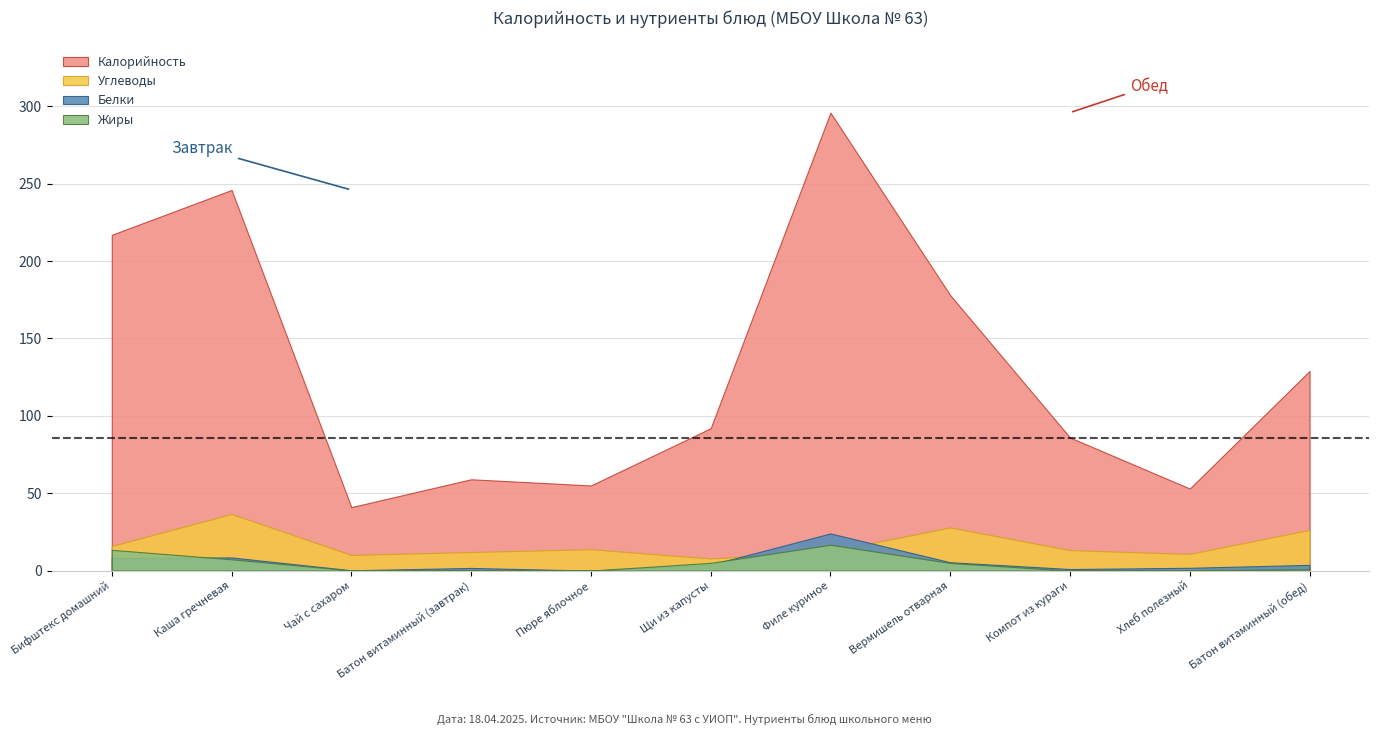

What are all the series names shown in the legend?

Калорийность, Белки, Жиры, Углеводы